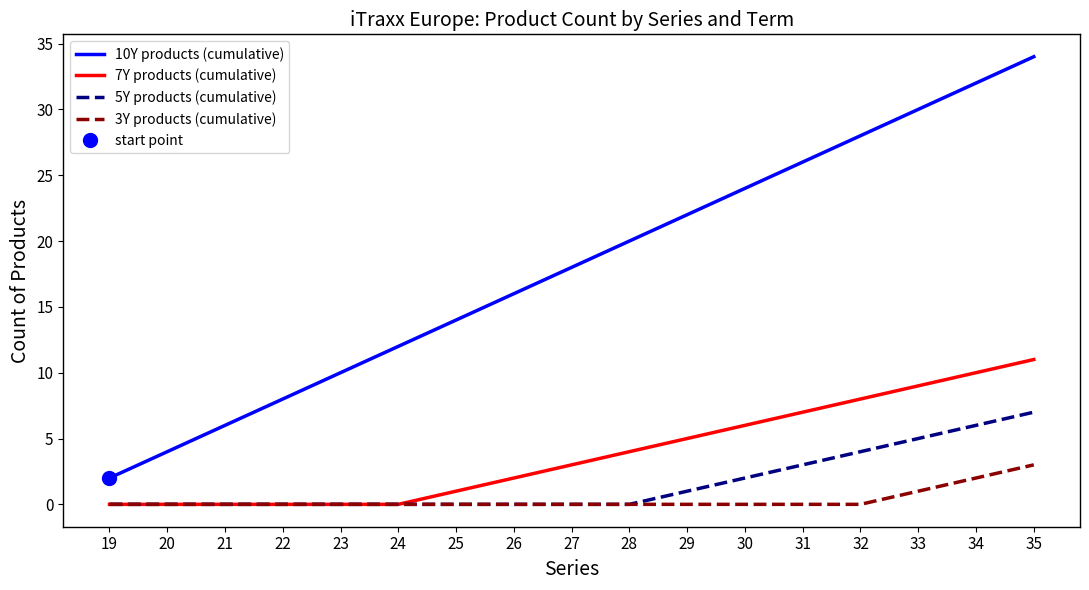

Which series has the widest spread of values?

10Y products (cumulative)